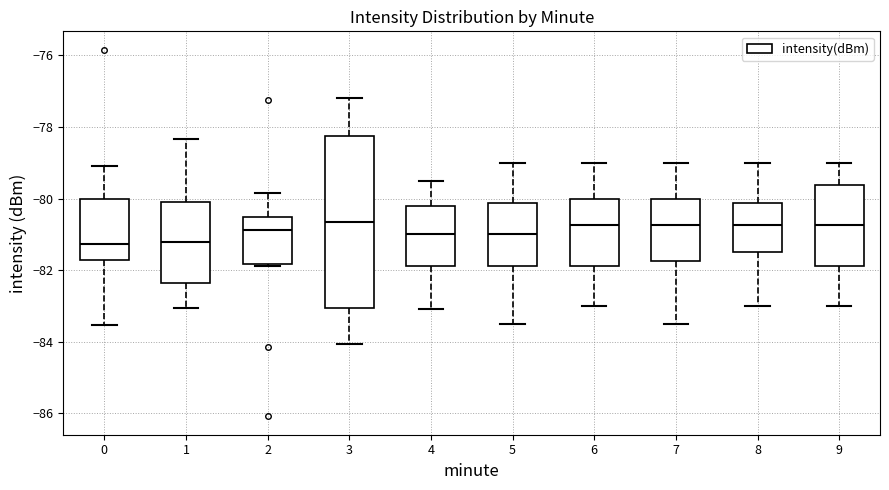

Where does the lower whisker of the box at x = 6 end on the y-axis? The values are not printed on the chart, so give them approximately, as read against the axis.

-83.0